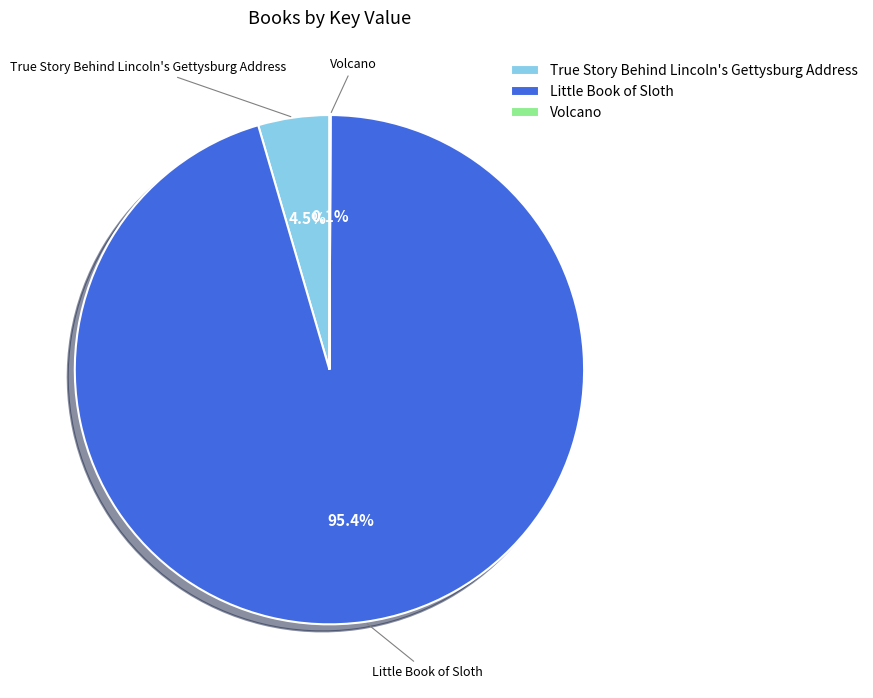

Which category has the biggest portion of the pie?

Little Book of Sloth